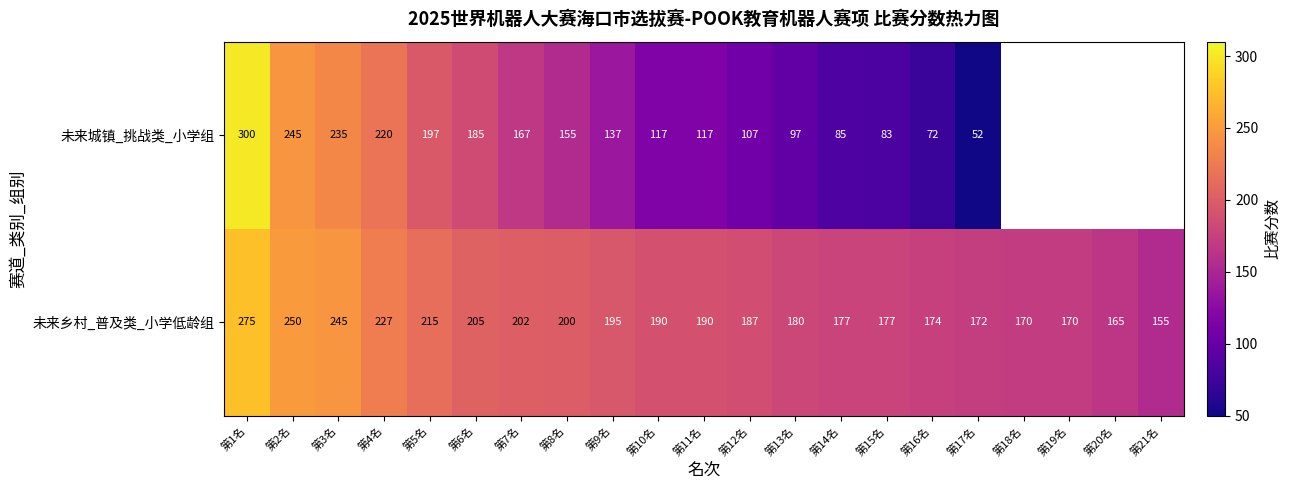

What is the difference between the highest and lowest values at 第6名?

20